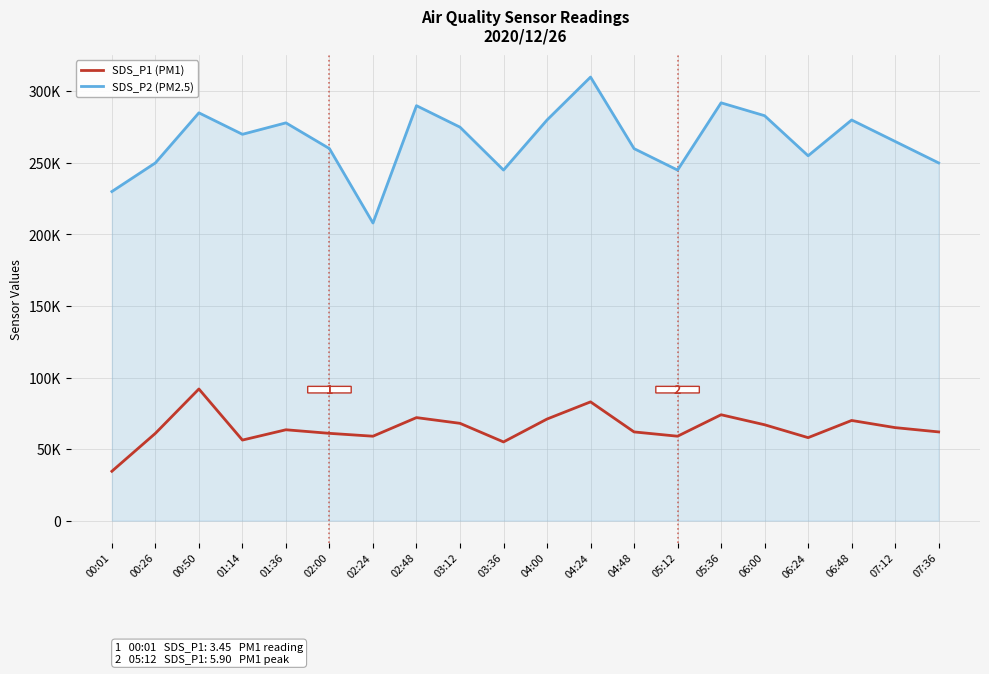

Reading right to left, list all the values displayed in this chart.

SDS_P1 (PM1): 07:36=62000.0	07:12=65000.0	06:48=70000.0	06:24=58000.0	06:00=67000.0	05:36=74000.0	05:12=59000.0	04:48=62000.0	04:24=83000.0	04:00=71000.0	03:36=55000.0	03:12=68000.0	02:48=72000.0	02:24=59000.0	02:00=61000.0	01:36=63500.0	01:14=56300.0	00:50=92000.0	00:26=61000.0	00:01=34500.0
SDS_P2 (PM2.5): 07:36=250000.0	07:12=265000.0	06:48=280000.0	06:24=255000.0	06:00=283000.0	05:36=292000.0	05:12=245000.0	04:48=260000.0	04:24=310000.0	04:00=280000.0	03:36=245000.0	03:12=275000.0	02:48=290000.0	02:24=208000.0	02:00=260000.0	01:36=278000.0	01:14=270000.0	00:50=285000.0	00:26=250000.0	00:01=230000.0